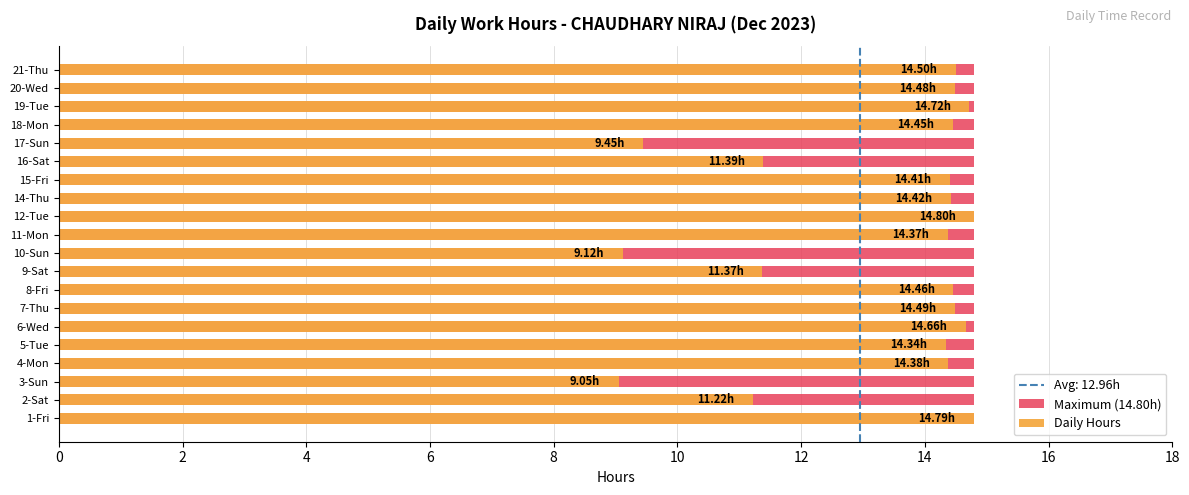

Which series has the largest total across all categories?

Daily Hours